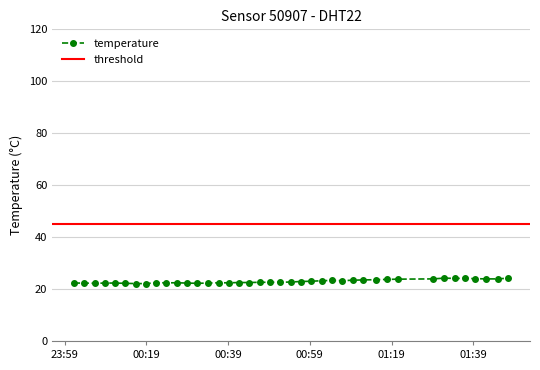

The chart shows a value of 5.6 at 2023-09-19T00:33:59. True or false?

False